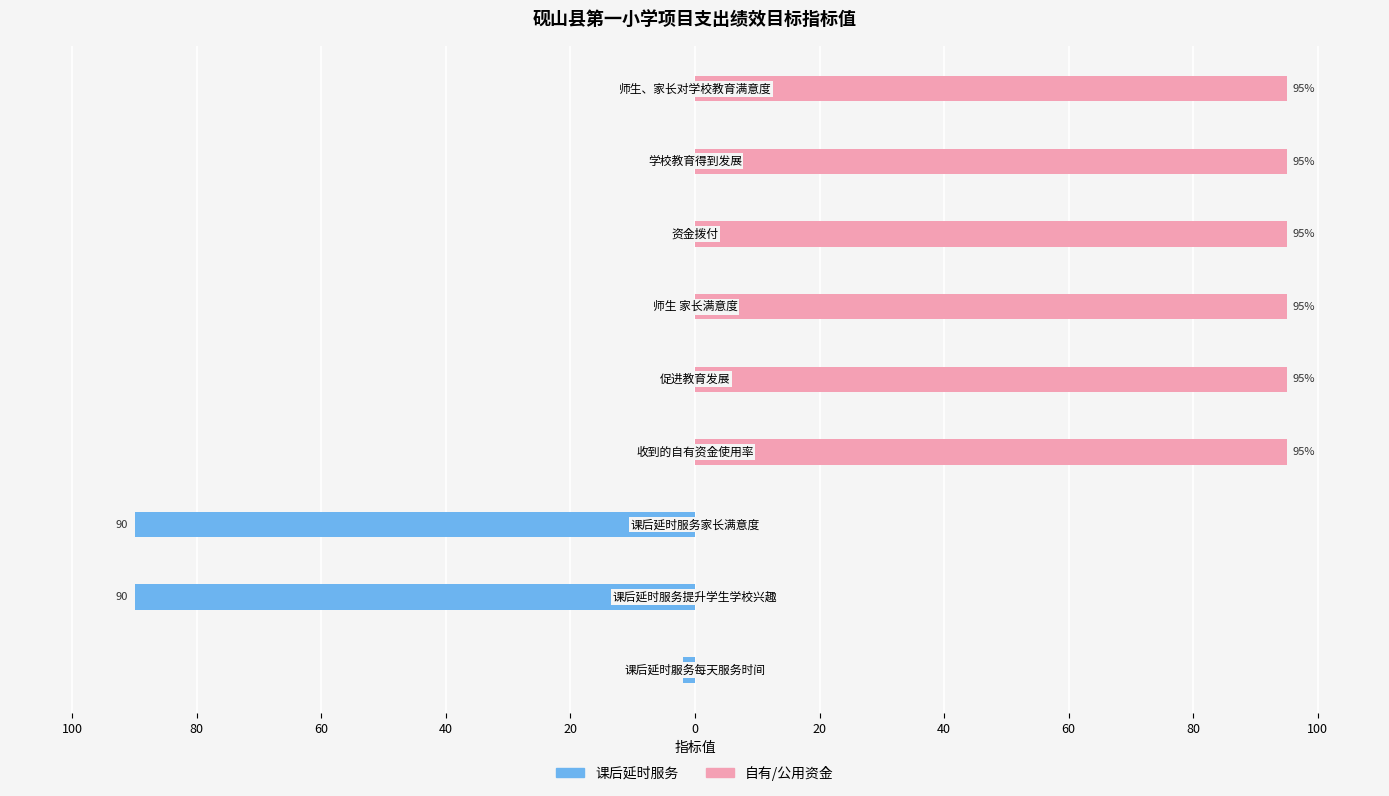

How many groups of bars are there?

9